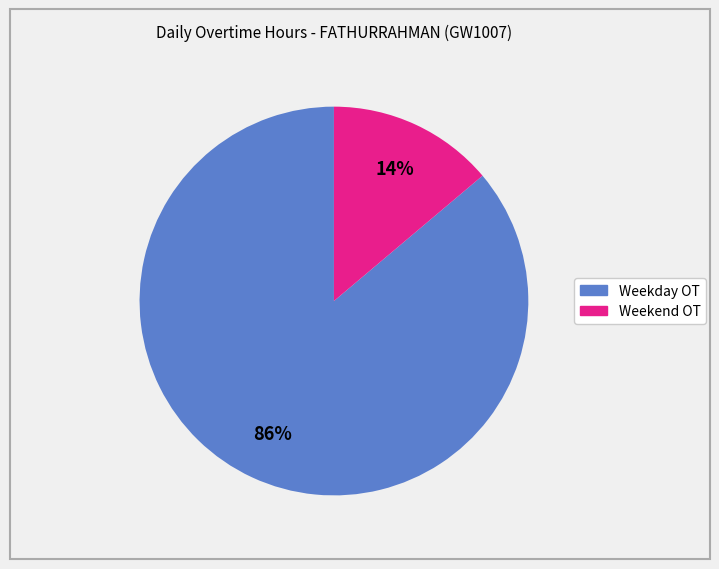

Count the number of slices in the pie.

2